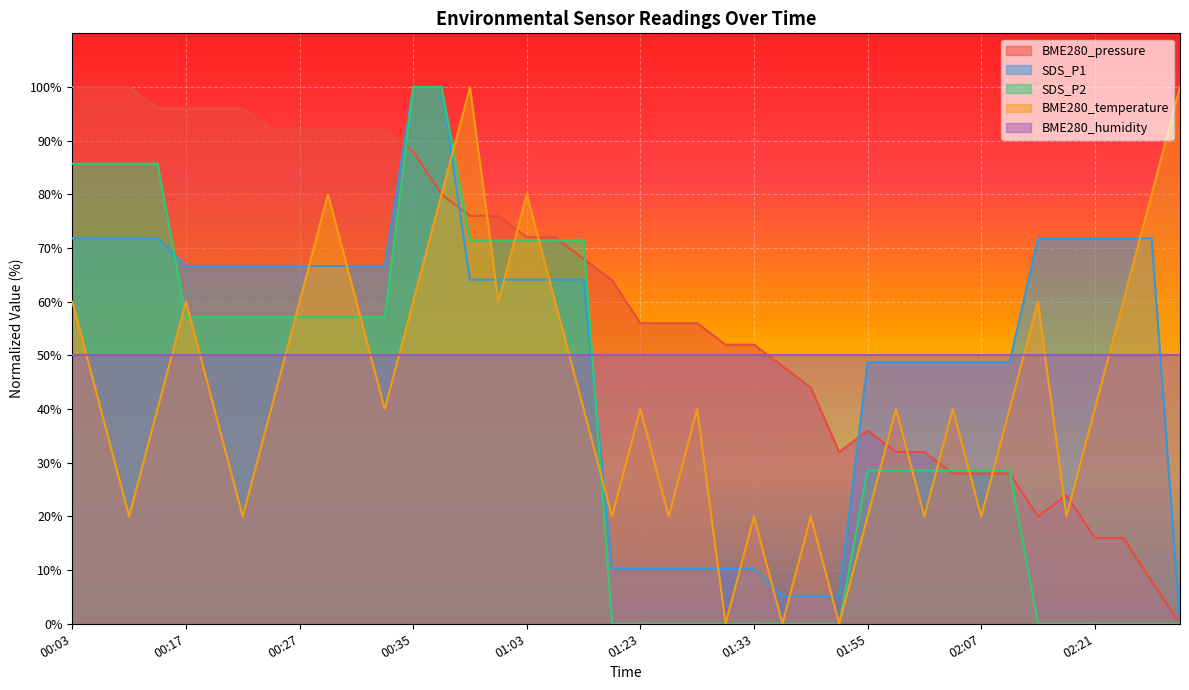

Which series has the largest total across all categories?

BME280_pressure